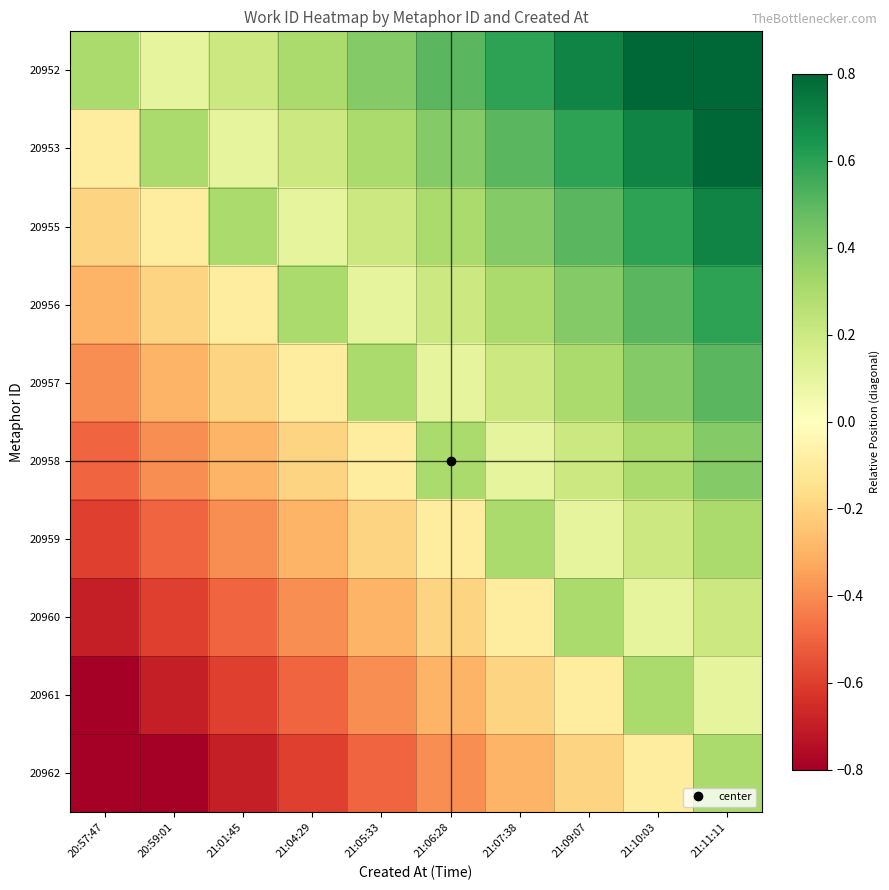

At 21:09:07, list the series in order from largest to smallest.

20952, 20953, 20955, 20956, 20957, 20960, 20958, 20959, 20961, 20962